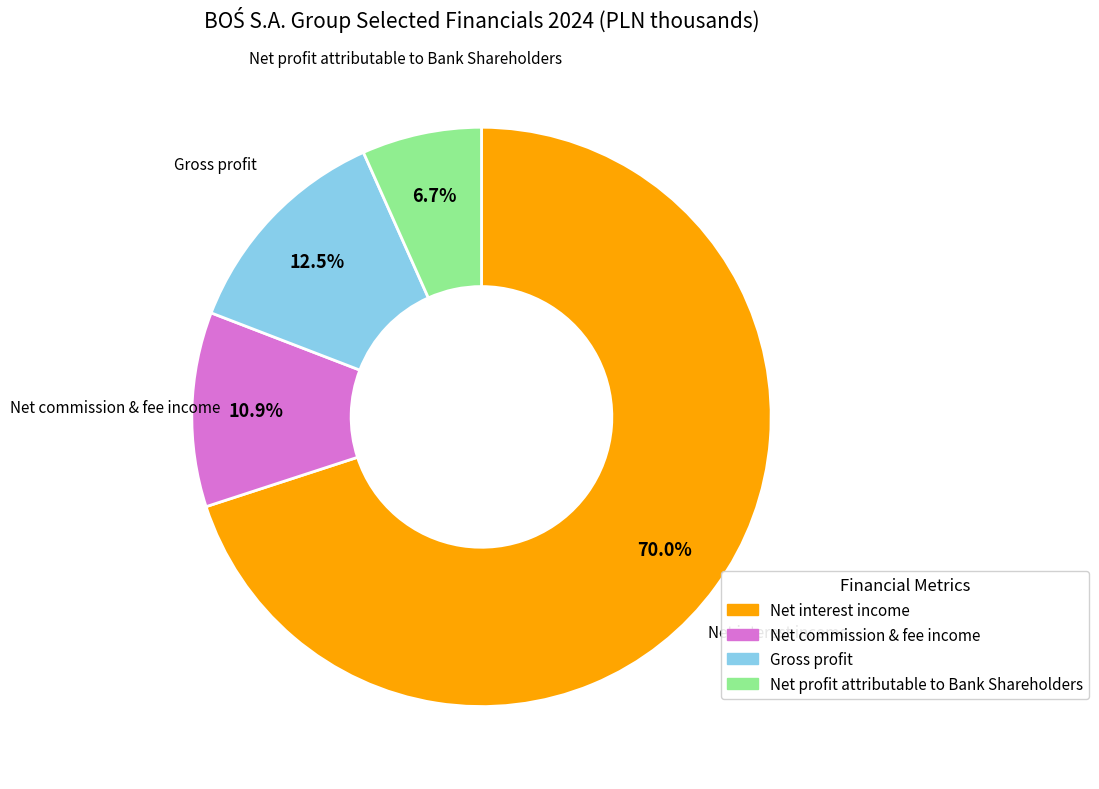

To the nearest percent, what percentage of the pie is Net commission & fee income?

11%